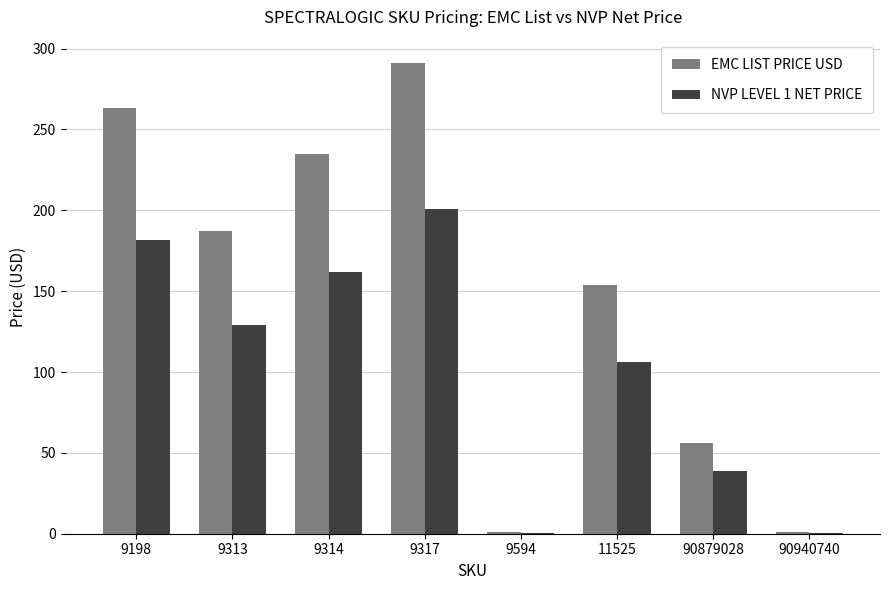

Reading left to right, extract all data points from this chart.

EMC LIST PRICE USD: 263.0	187.0	235.0	291.0	1.0	154.0	56.0	1.0
NVP LEVEL 1 NET PRICE: 181.5	129.0	162.2	200.8	0.7	106.3	38.6	0.7